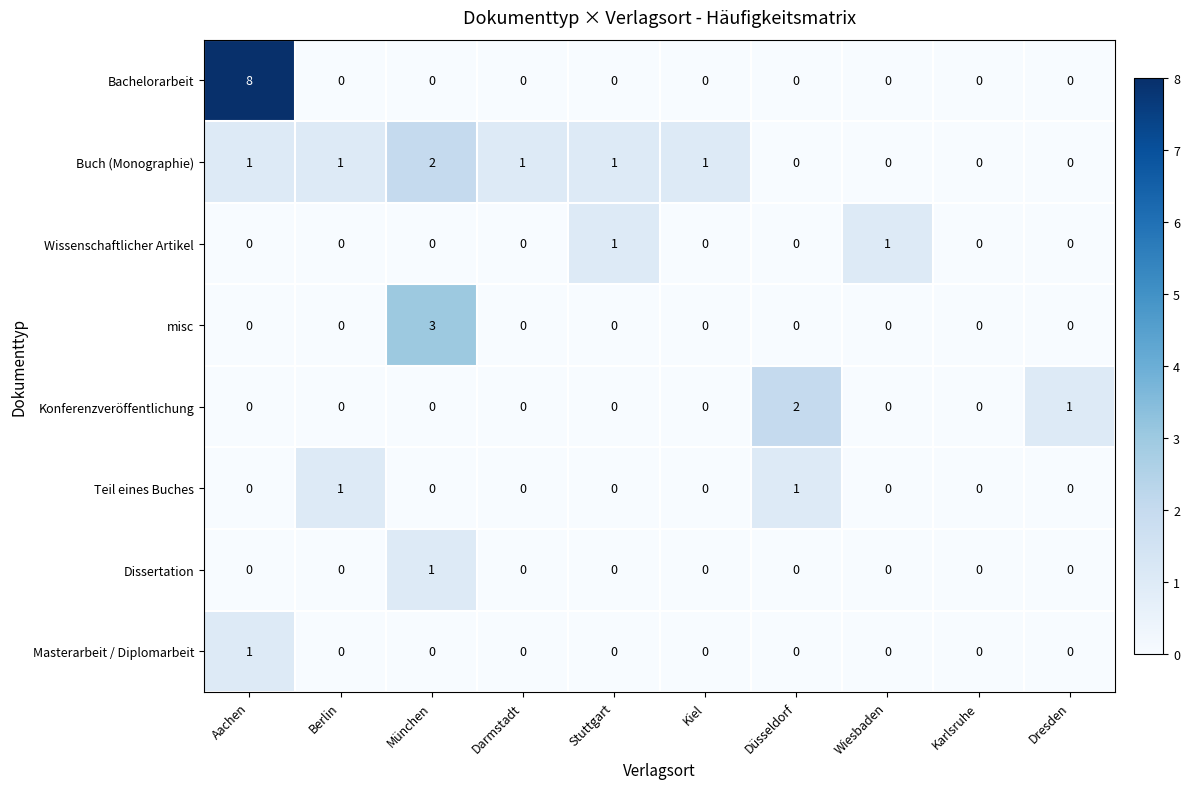

True or false: Bachelorarbeit has a value of 4 at Berlin.

False